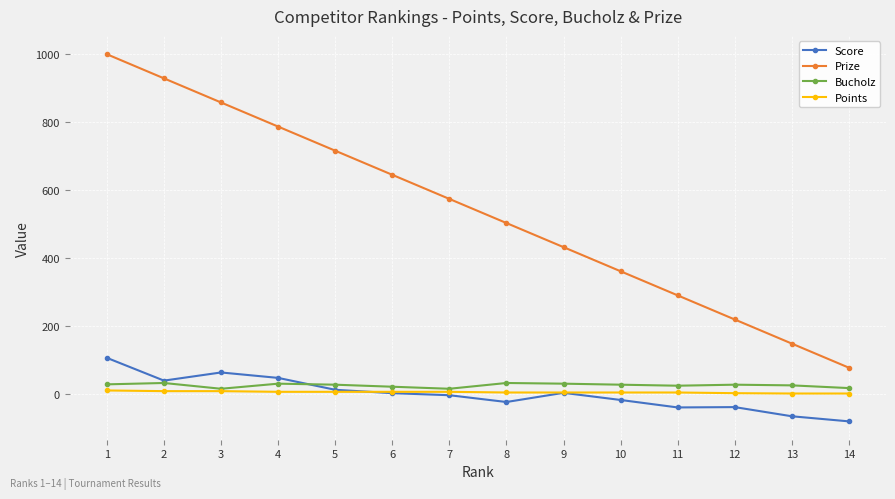

What is the total value across all series at 2?

1008